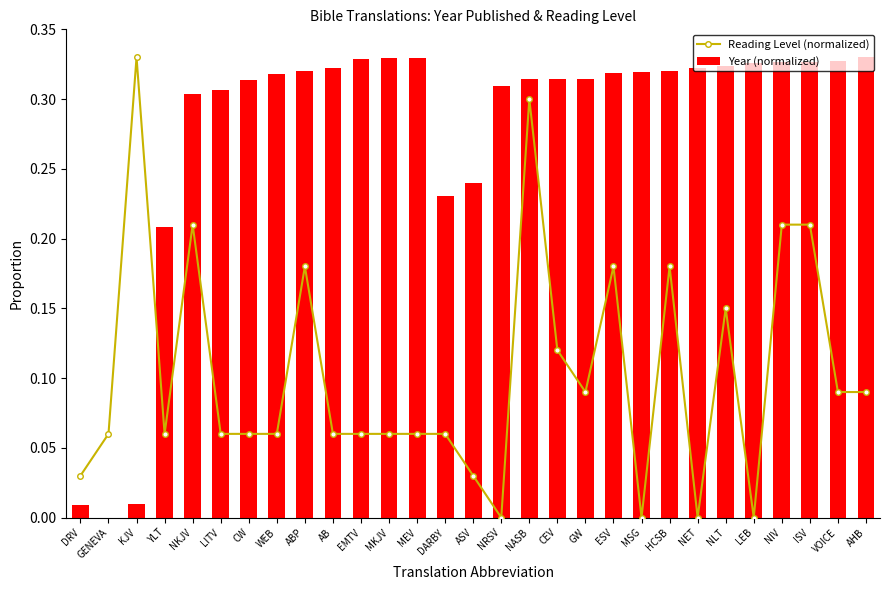

At which label does Reading Level (normalized) reach its minimum?

NRSV